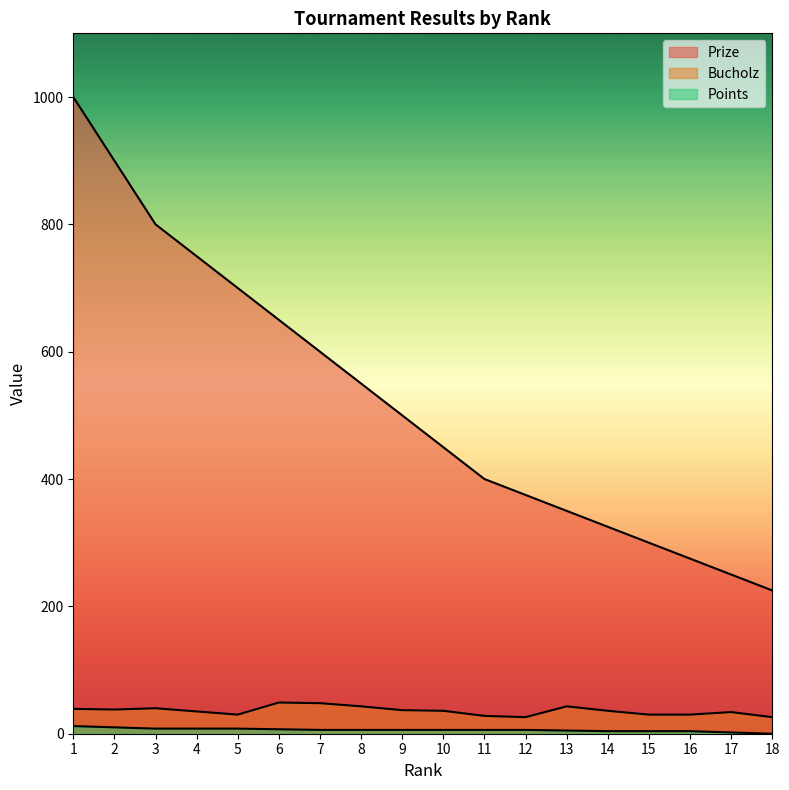

The value of Prize at 14 is 102. True or false?

False